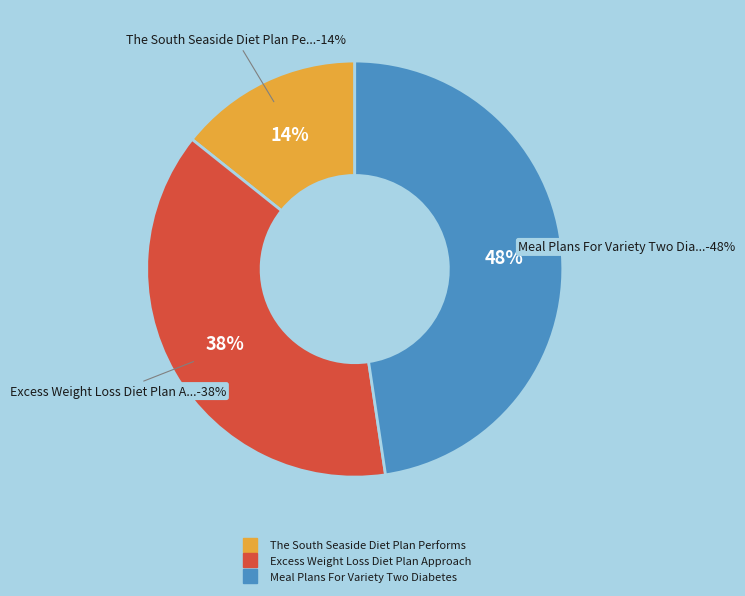

Is it true that The South Seaside Diet Plan Performs is 9% of the pie?

False